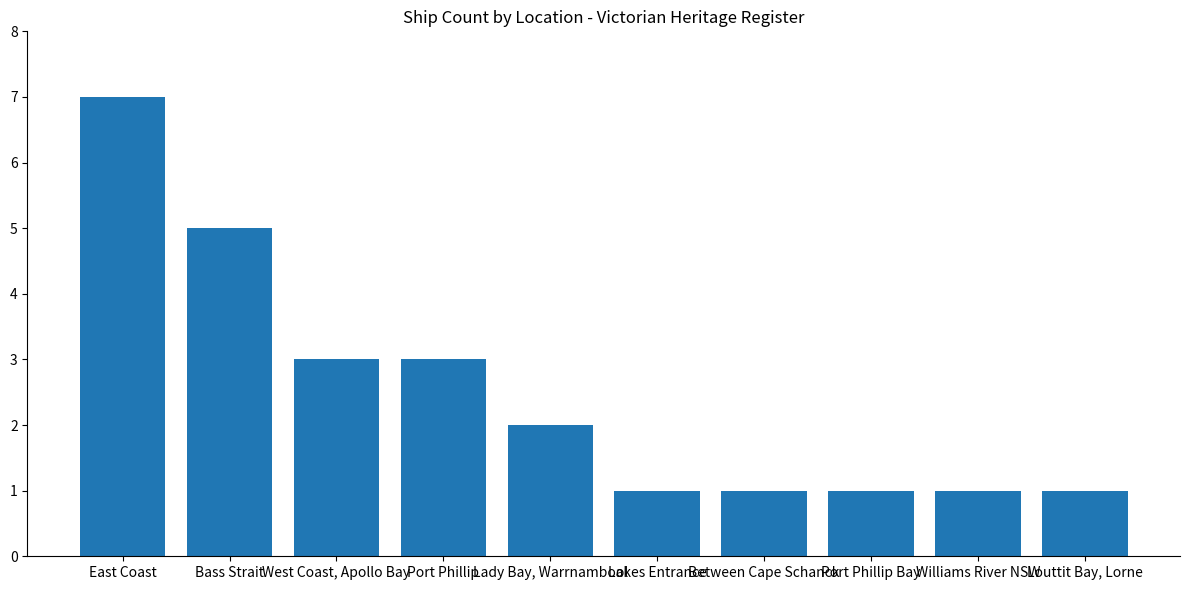

Reading right to left, extract all data points from this chart.

1	1	1	1	1	2	3	3	5	7